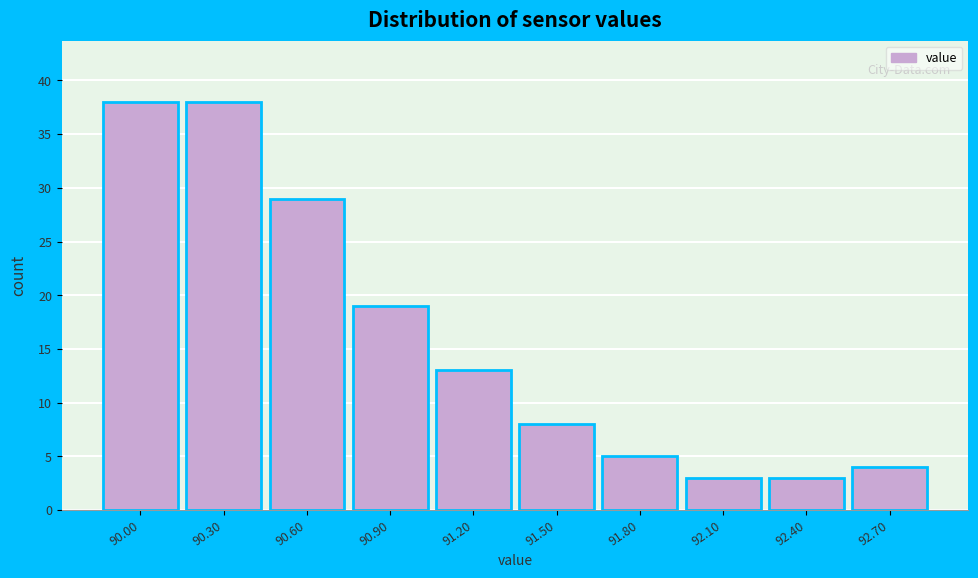

Reading left to right, list all the values displayed in this chart.

38	38	29	19	13	8	5	3	3	4